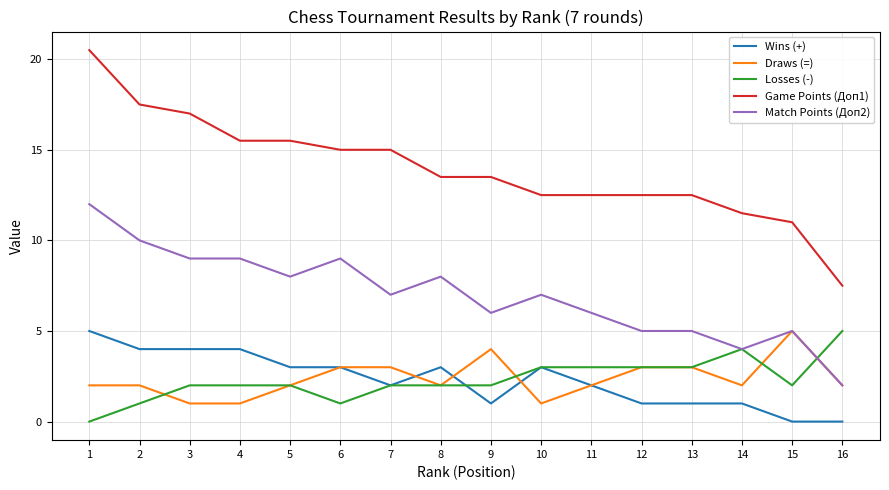

Rank the series at 2 from lowest to highest value.

Losses (-), Draws (=), Wins (+), Match Points (Доп2), Game Points (Доп1)